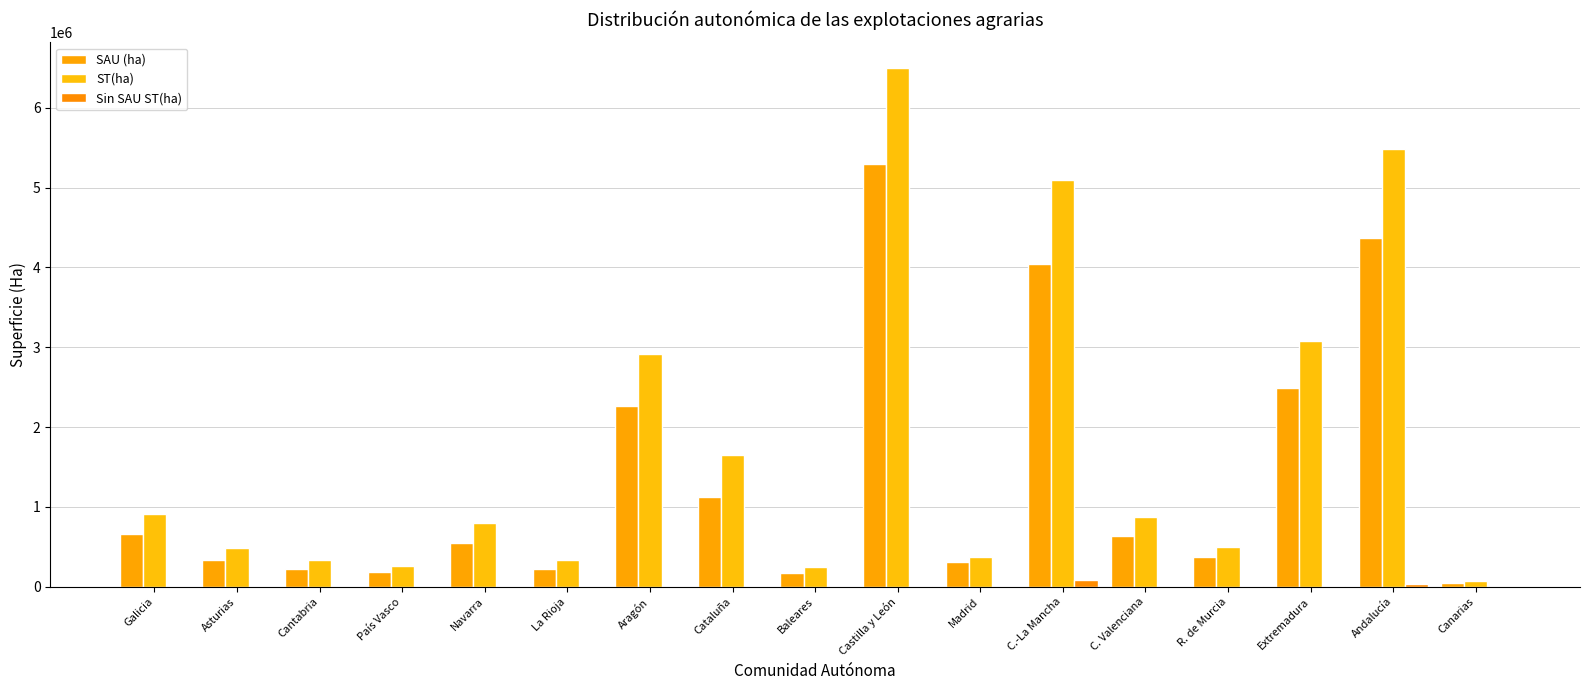

Count the number of categories in the chart.

17